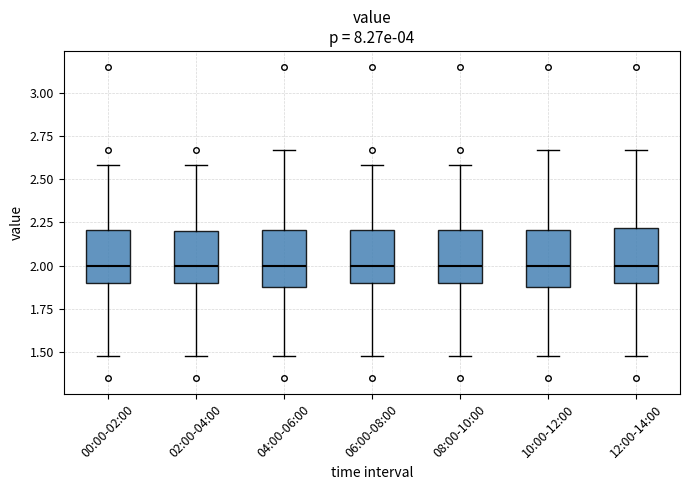

Where does the upper whisker of the box for 10:00-12:00 end on the y-axis? The values are not printed on the chart, so give them approximately, as read against the axis.

2.65